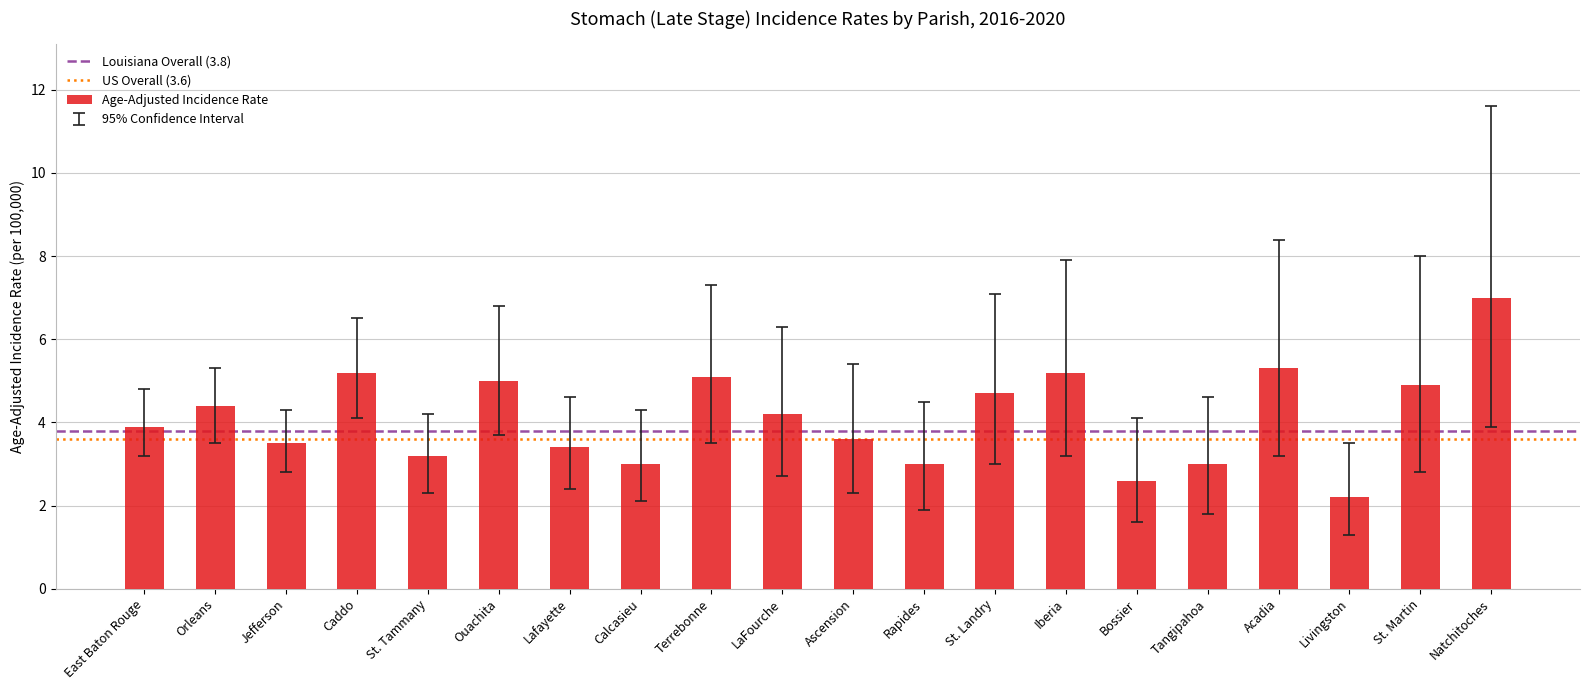

Count the number of data series in this chart.

1